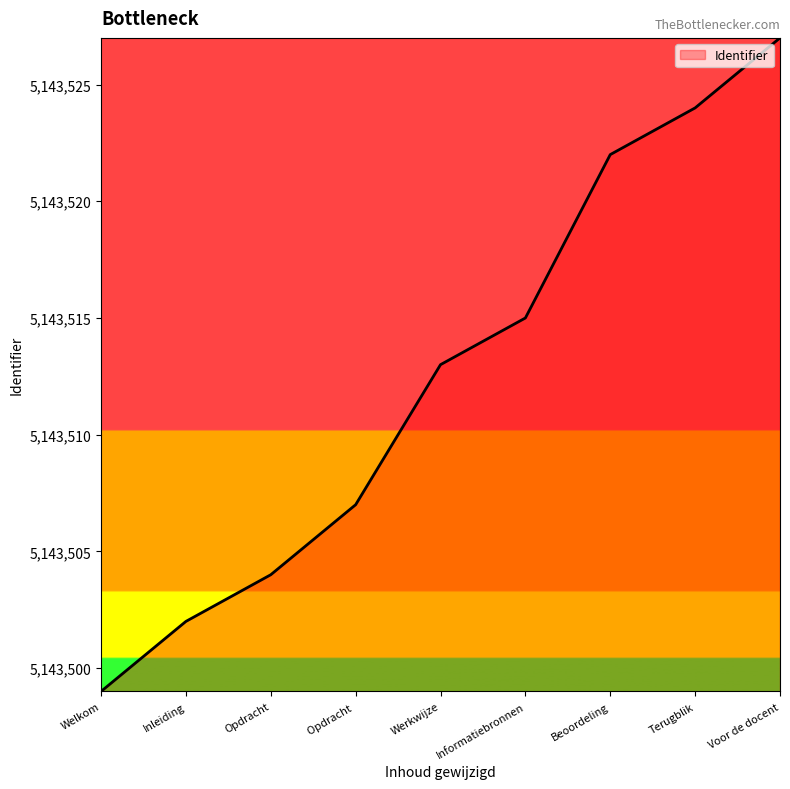

List the labels in order of value, largest first.

Voor de docent, Terugblik, Beoordeling, Informatiebronnen, Werkwijze, Opdracht , Opdracht, Inleiding, Welkom